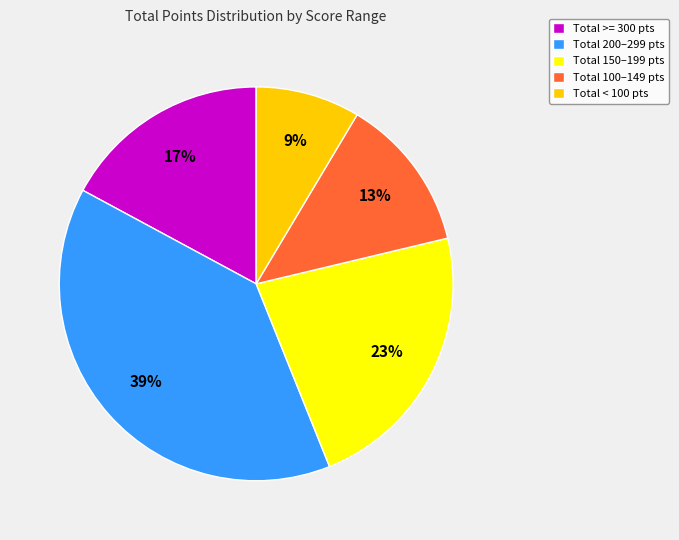

What percentage is the Total 100–149 pts slice, to the nearest percent?

13%